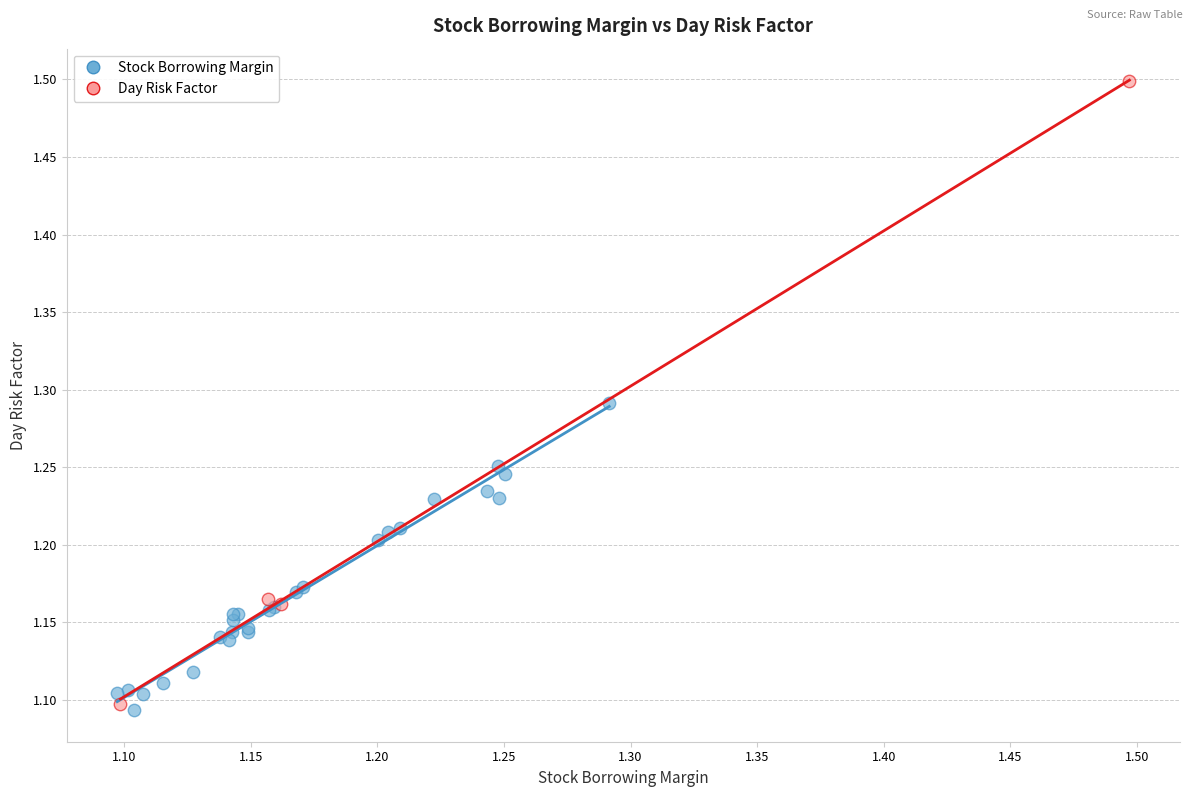

Which series has the largest Y range (max minus min)?

Day Risk Factor